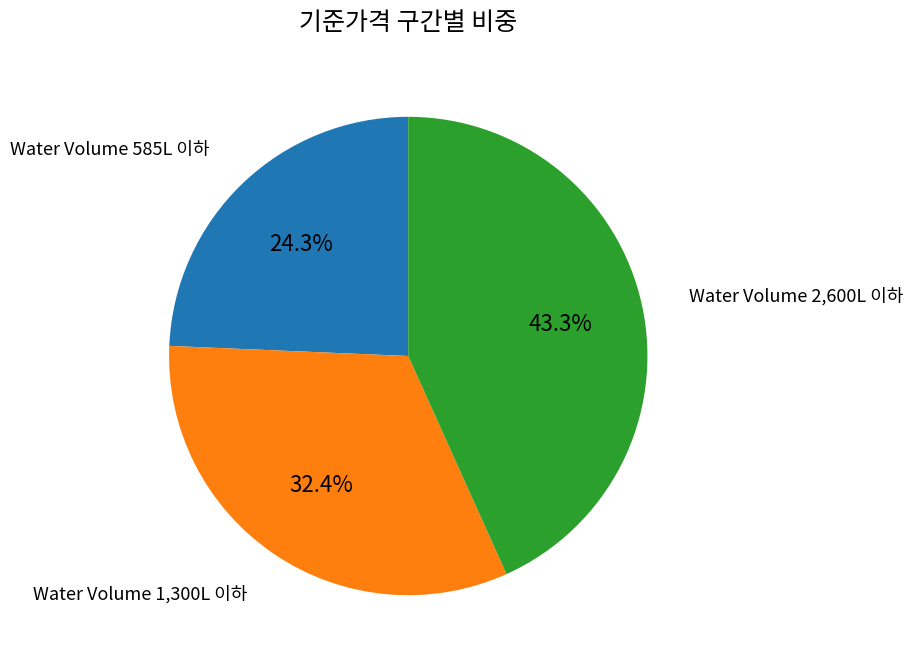

Is there a majority slice in this chart?

No